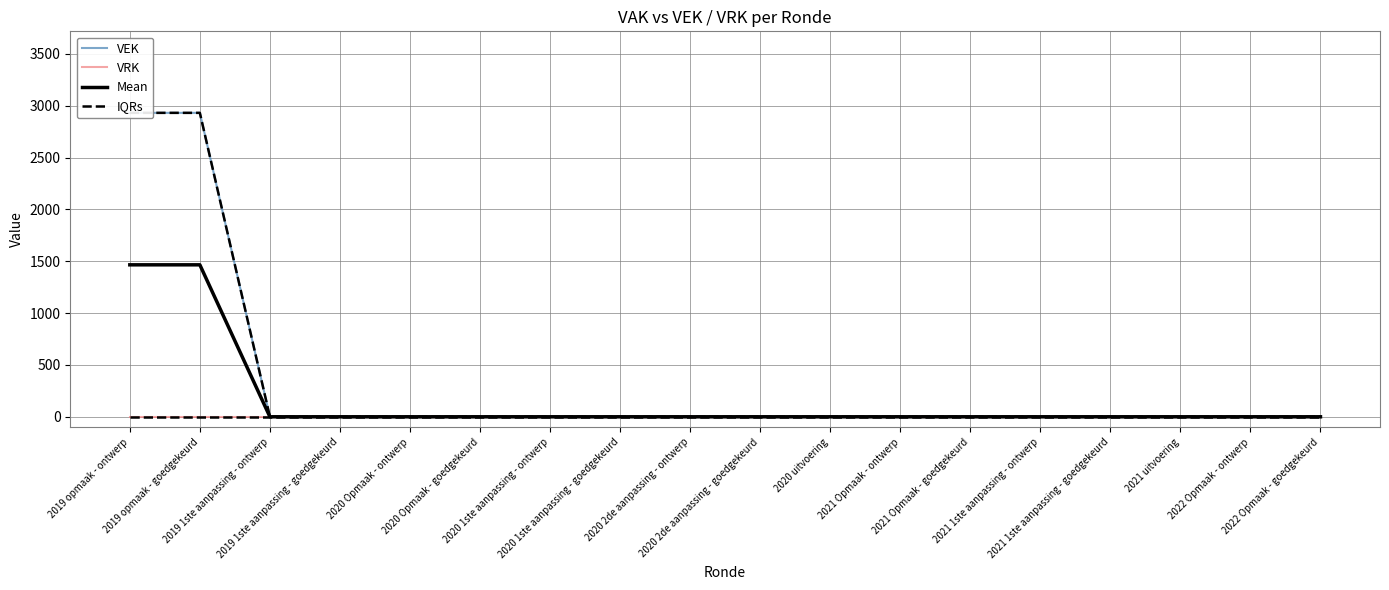

Which label corresponds to the largest value in the chart?

2019 opmaak - ontwerp